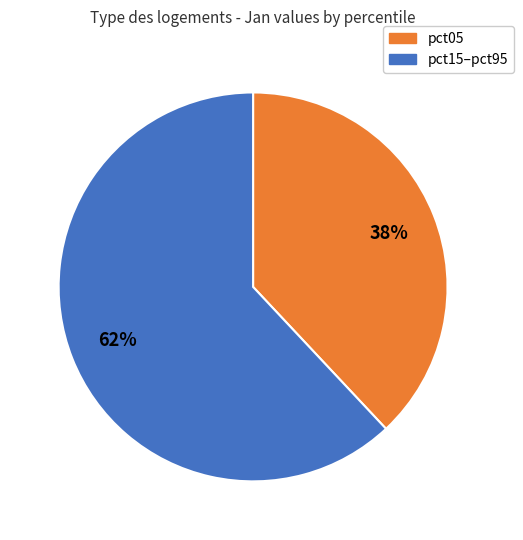

Does any single category account for the majority?

Yes